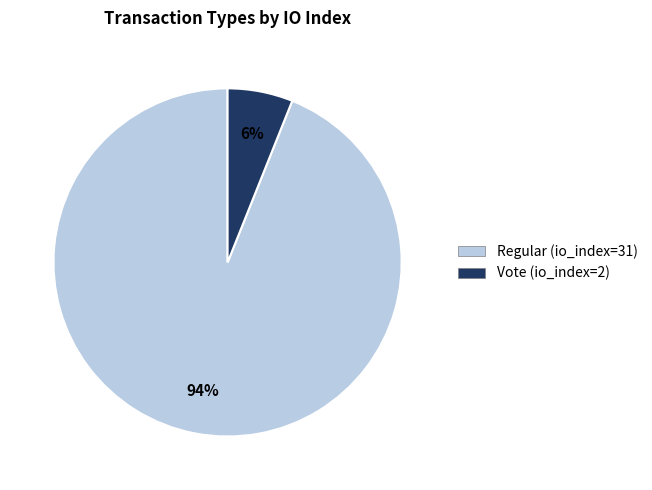

True or false: Regular (io_index=31) accounts for 94% of the total.

True